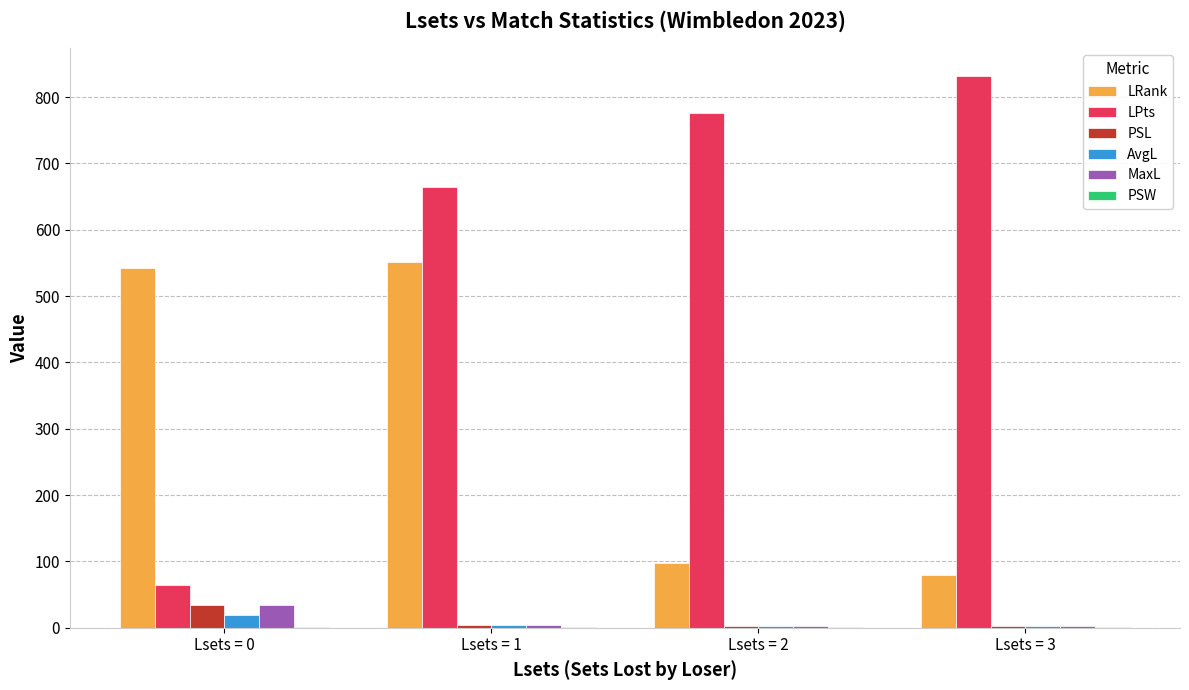

Which category has the highest value across all series?

Lsets = 3